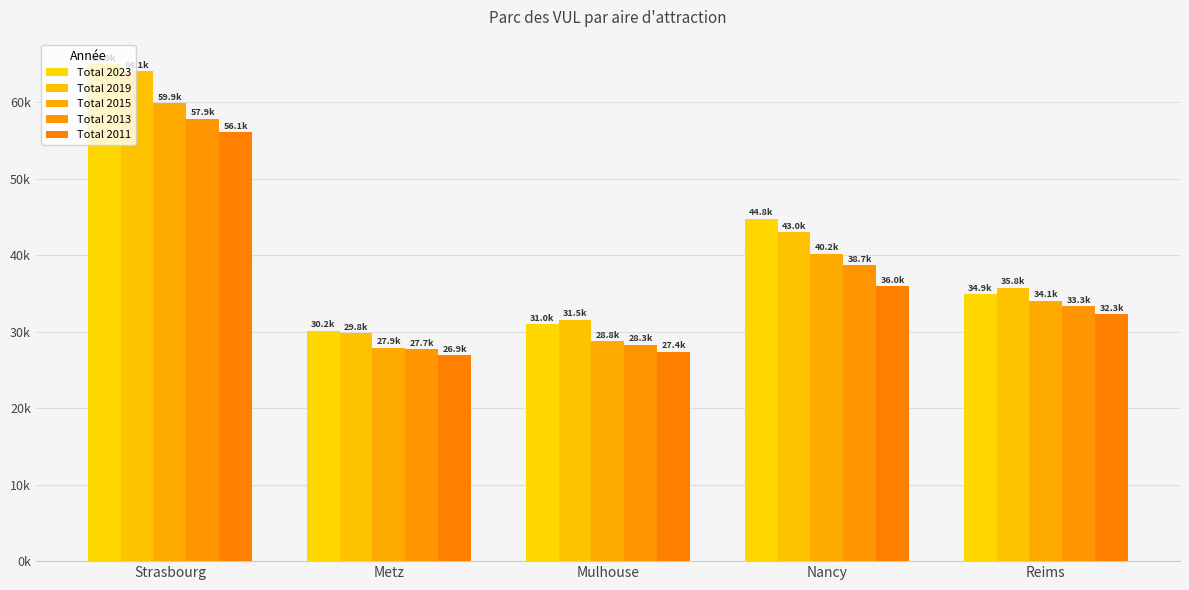

What is the approximate value of Total 2013 at Reims?

33345.0